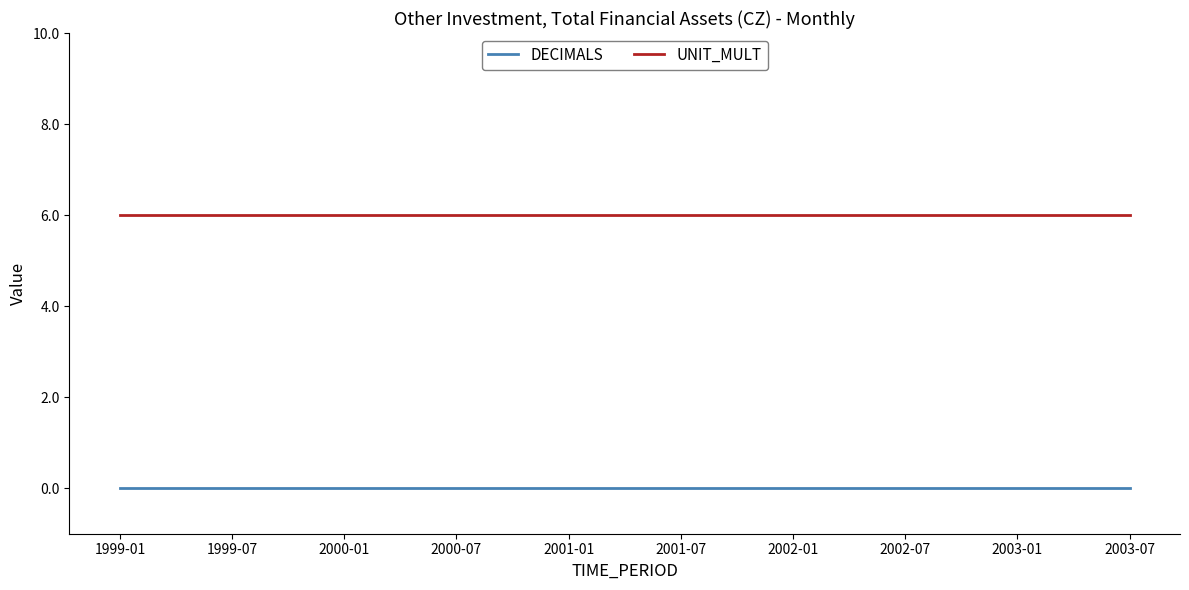

Which series has the largest total across all categories?

UNIT_MULT